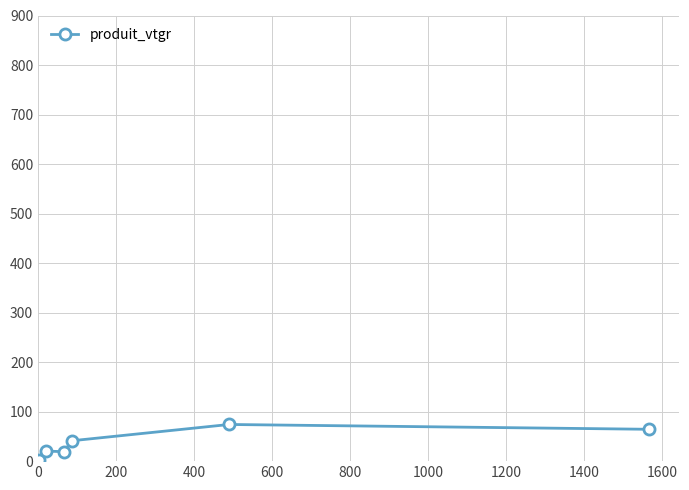

What is the average value?

36.7